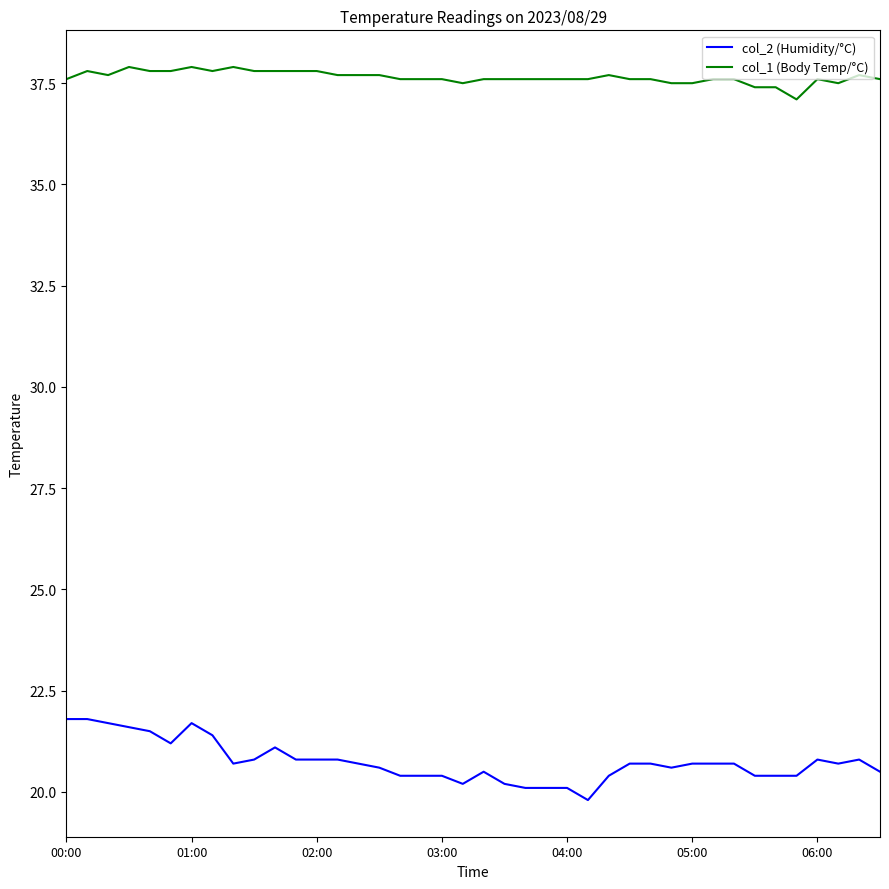

What is the difference between the maximum and minimum values in the col_2 (Humidity/°C) series?

2.0